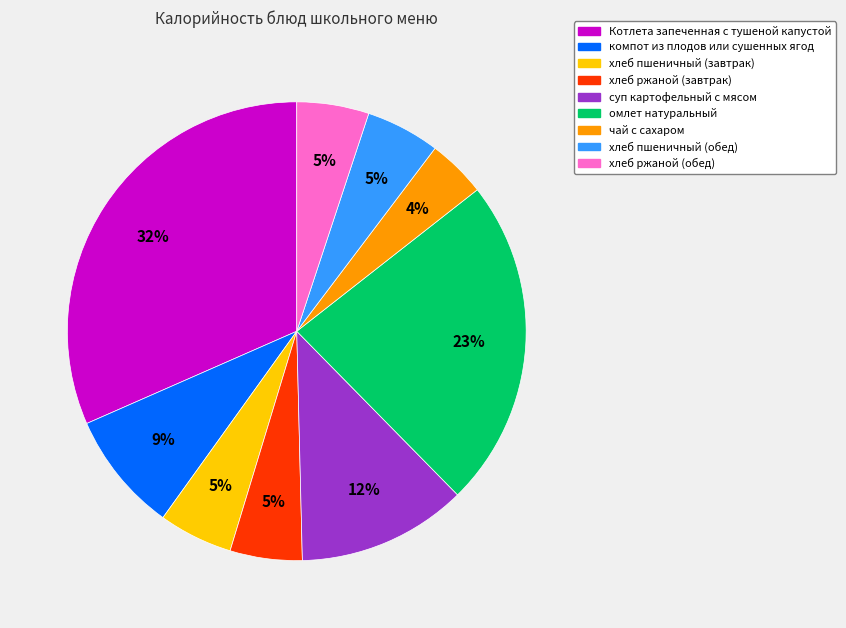

What is the ratio of the value at хлеб ржаной (обед) to the value at хлеб пшеничный (обед)?

1.0